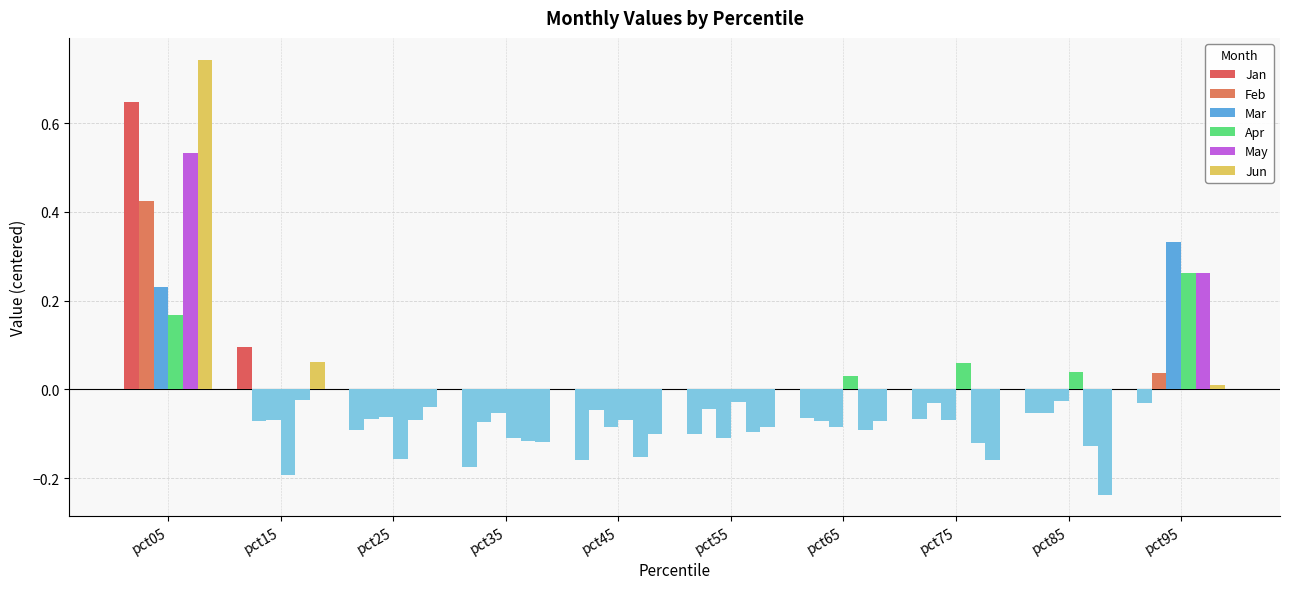

What is the difference between the maximum and minimum values in the Mar series?

0.4